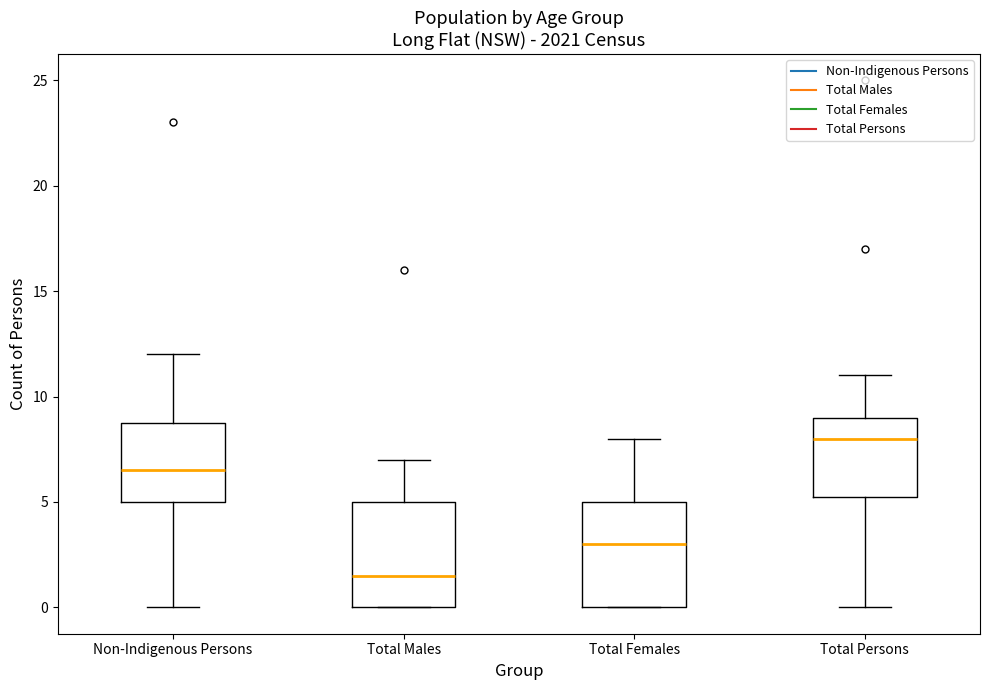

Reading left to right, transcribe this box plot: for each box, give where its median line is, the range the box spans, and where its two whiskers end, as read against the y-axis. The values are not printed on the chart, so give them approximately, as read against the axis.

Non-Indigenous Persons: median 6.5, box 5.0 to 9.0, whiskers 0.0 to 12.0
Total Males: median 1.5, box 0.0 to 5.0, whiskers 0.0 to 7.0
Total Females: median 3.0, box 0.0 to 5.0, whiskers 0.0 to 8.0
Total Persons: median 8.0, box 5.5 to 9.0, whiskers 0.0 to 11.0